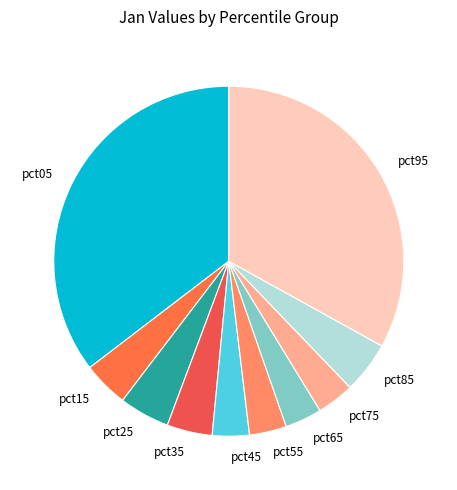

Do pct35 and pct55 together represent more than half of the pie?

No